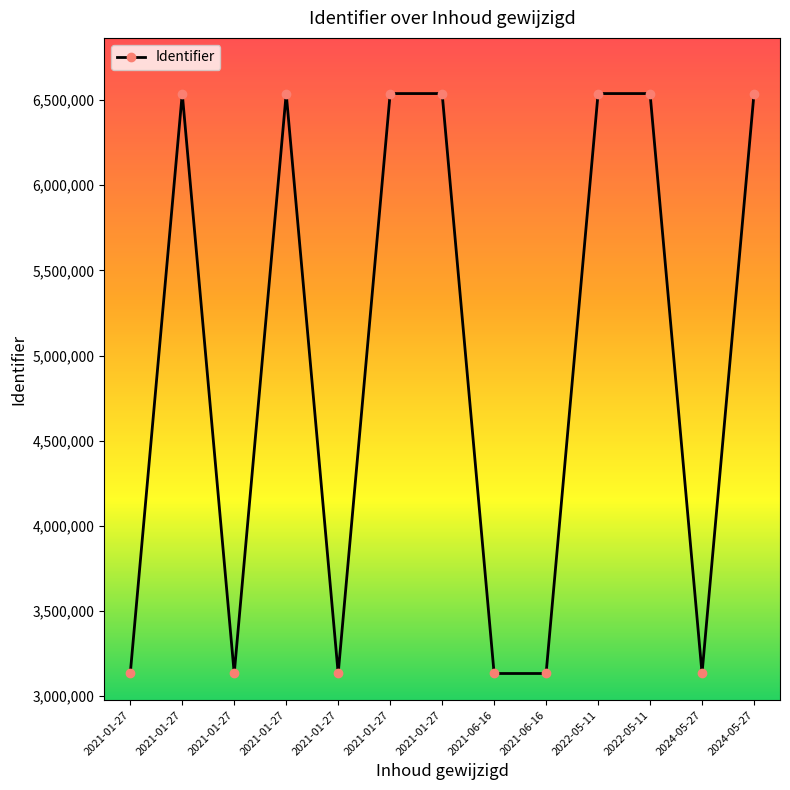

What is the ratio of the value at 2022-05-11 to the value at 2021-06-16?

2.1